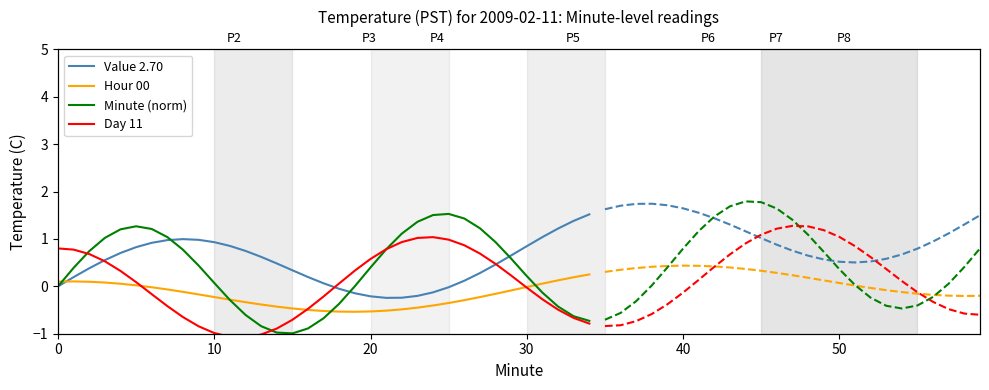

True or false: Value 2.70 has more than 2 interior local peaks.

False